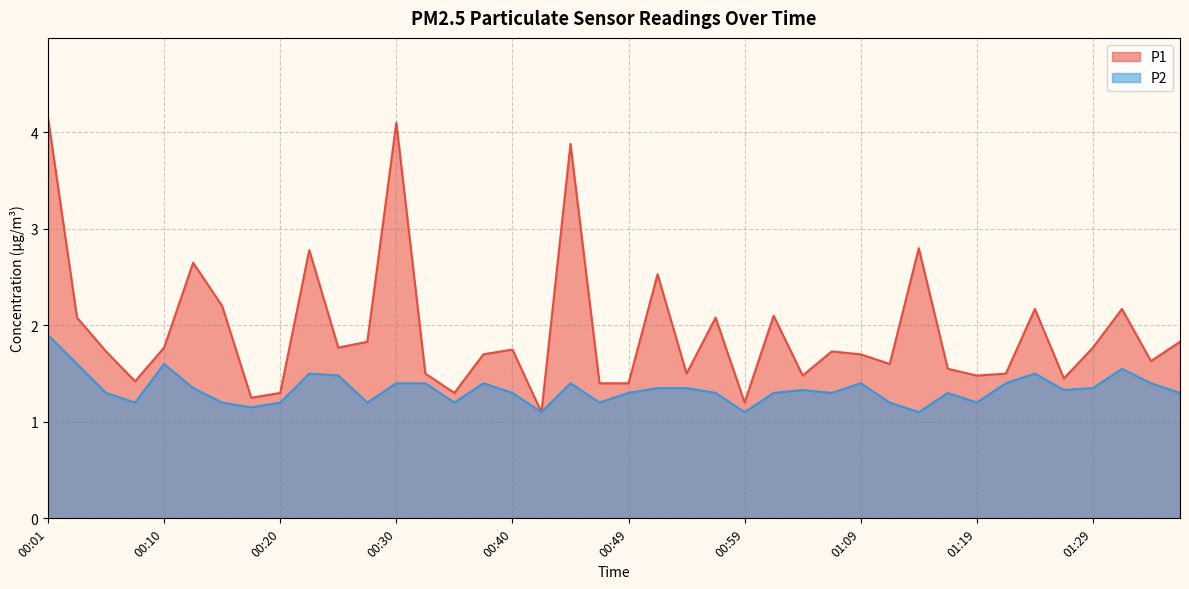

What is the total value across all series at 01:29?

3.1